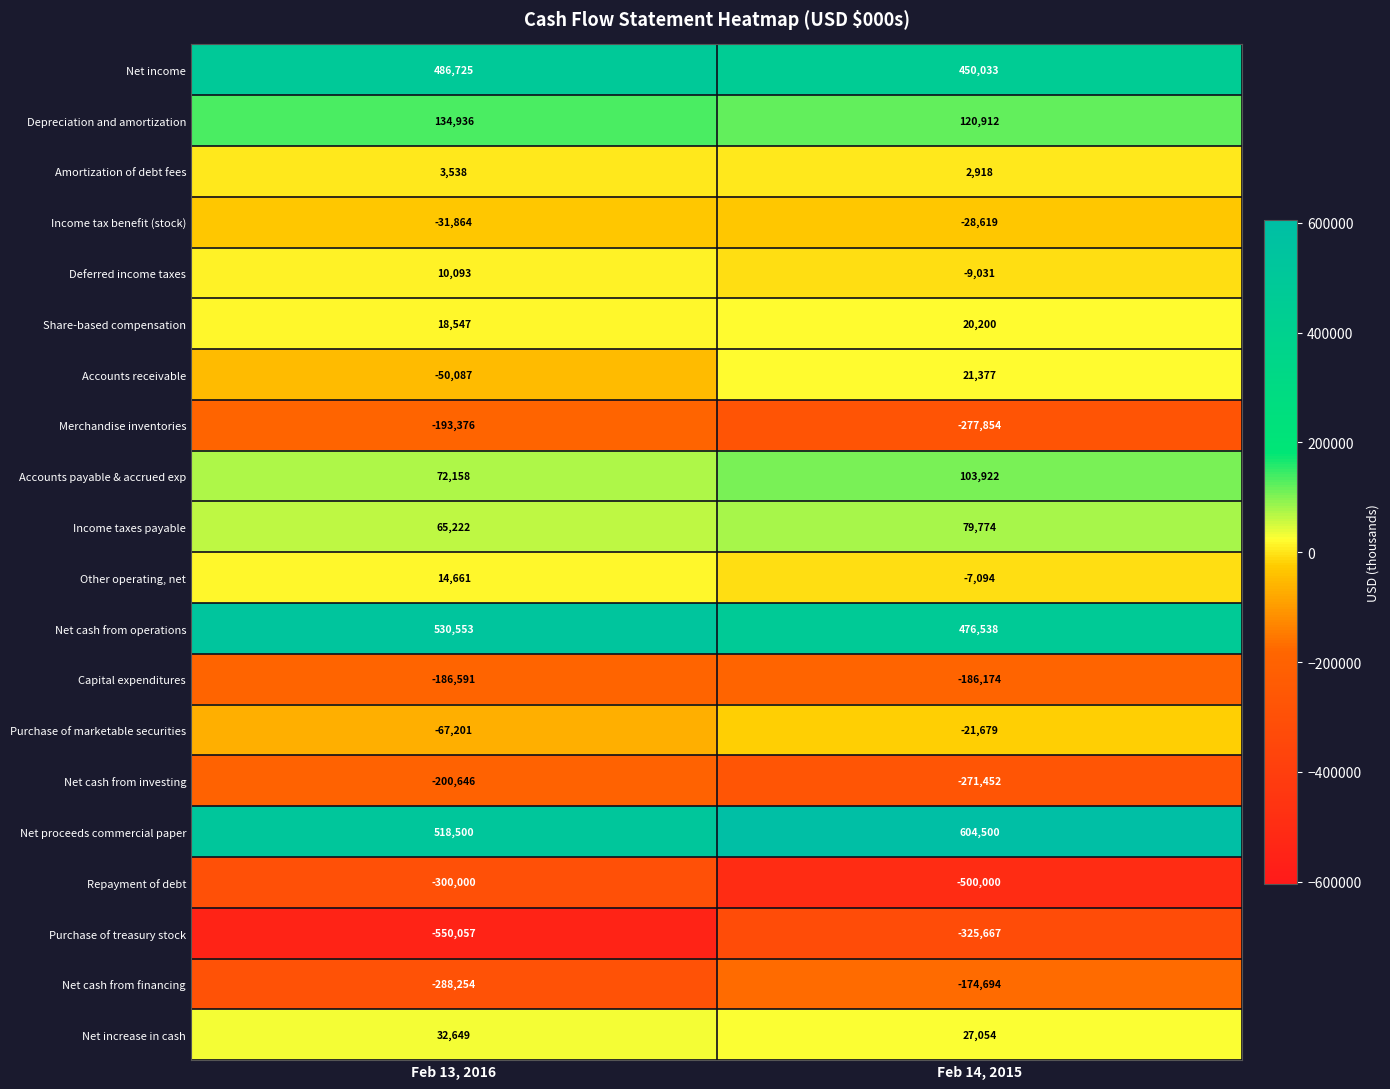

True or false: Accounts payable & accrued exp has a value of 103922 at Feb 14, 2015.

True